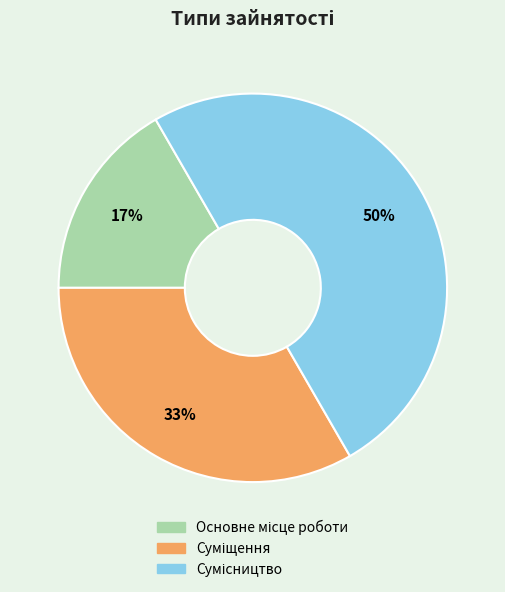

To the nearest percent, what is the average slice percentage?

33%